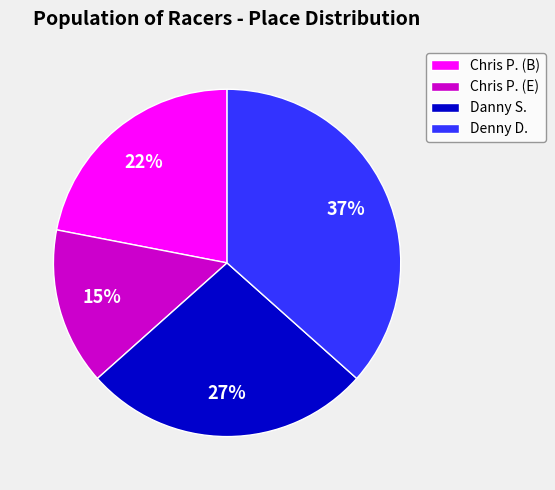

To the nearest percent, what percentage of the pie is Chris P. (E)?

15%